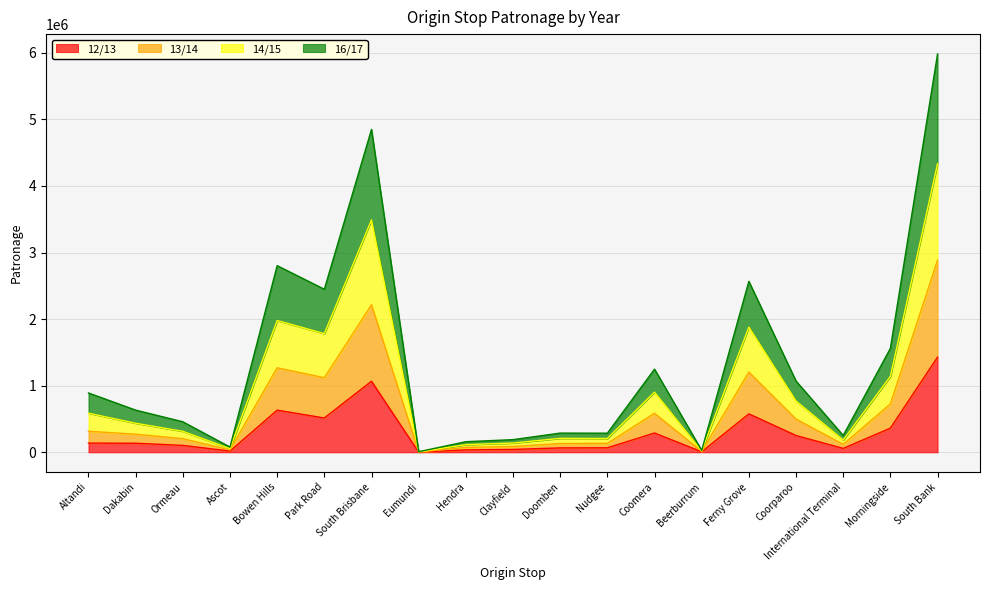

What is the total value across all series at Park Road?

2448951